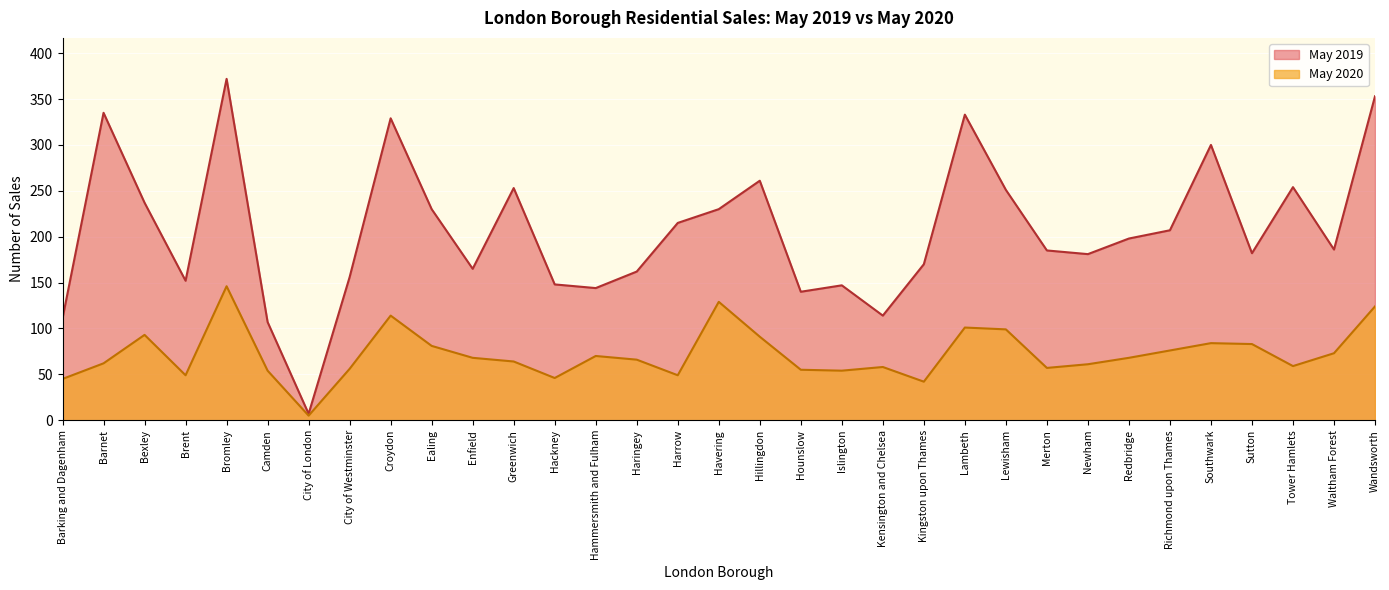

What is the label of the 15th point from the left?

Haringey